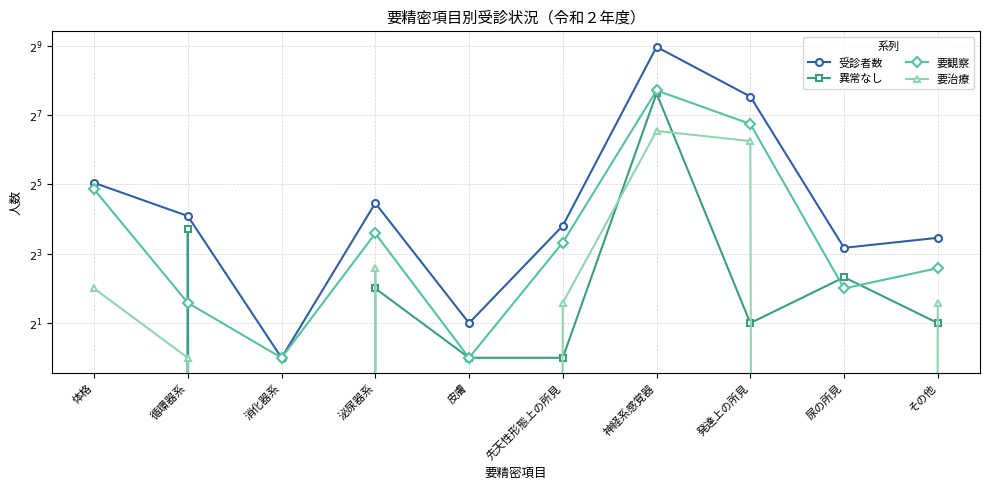

What is the difference between the 異常なし values at 体格 and 循環器系?

13